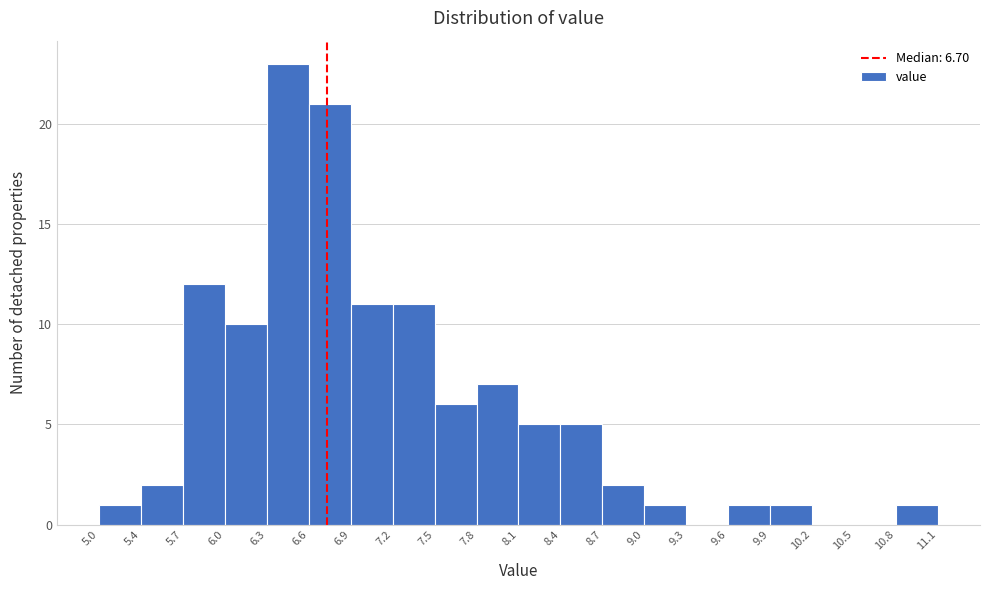

Which range on the x-axis has the tallest bar?

6.3 to 6.6